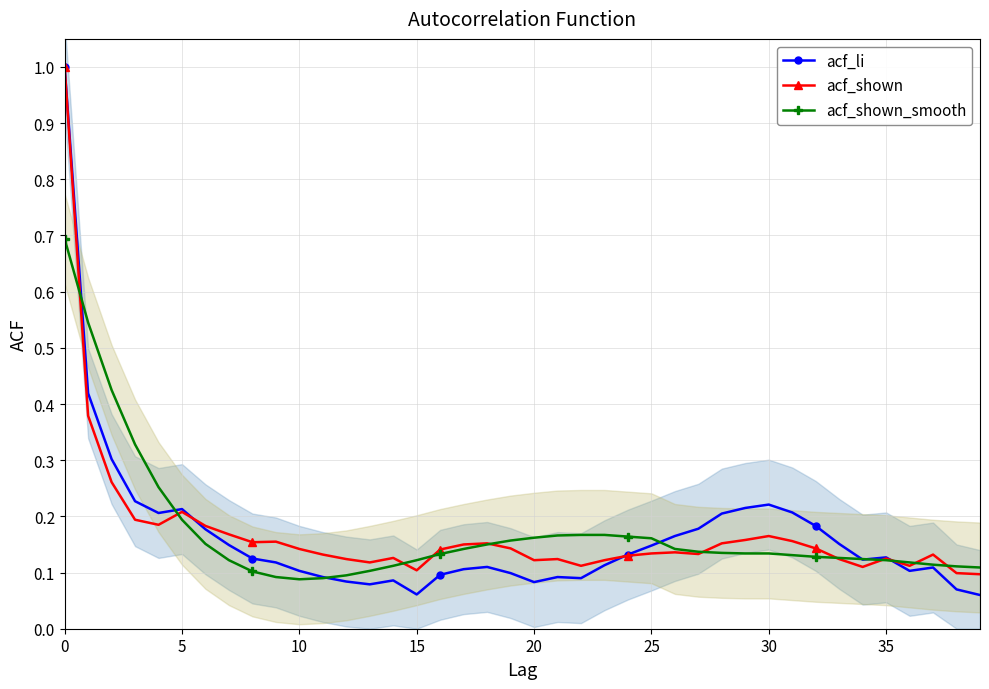

What is the highest value of the acf_shown_smooth series?

0.7